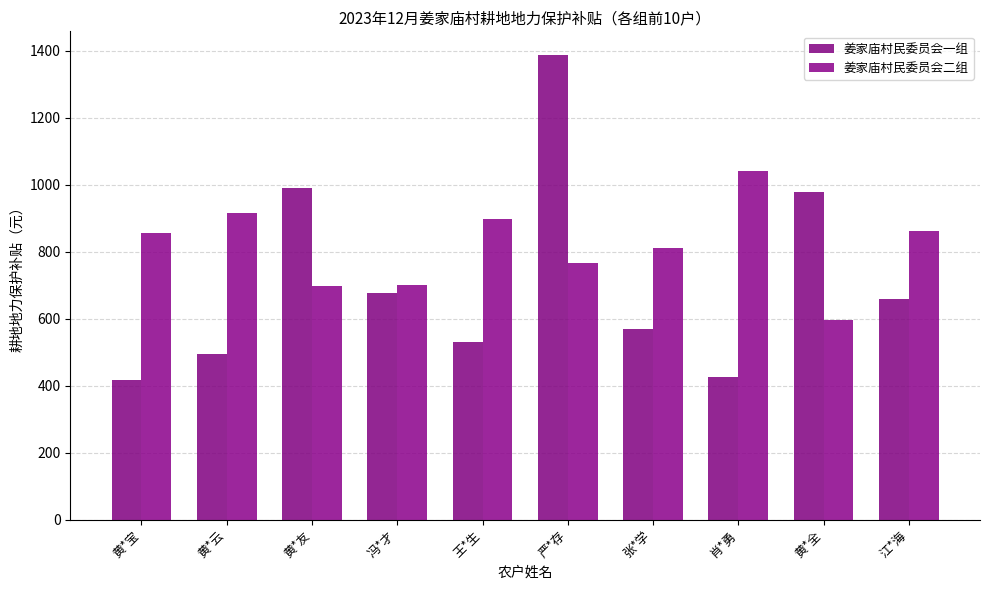

What is the label of the 10th bar from the right?

黄*宝